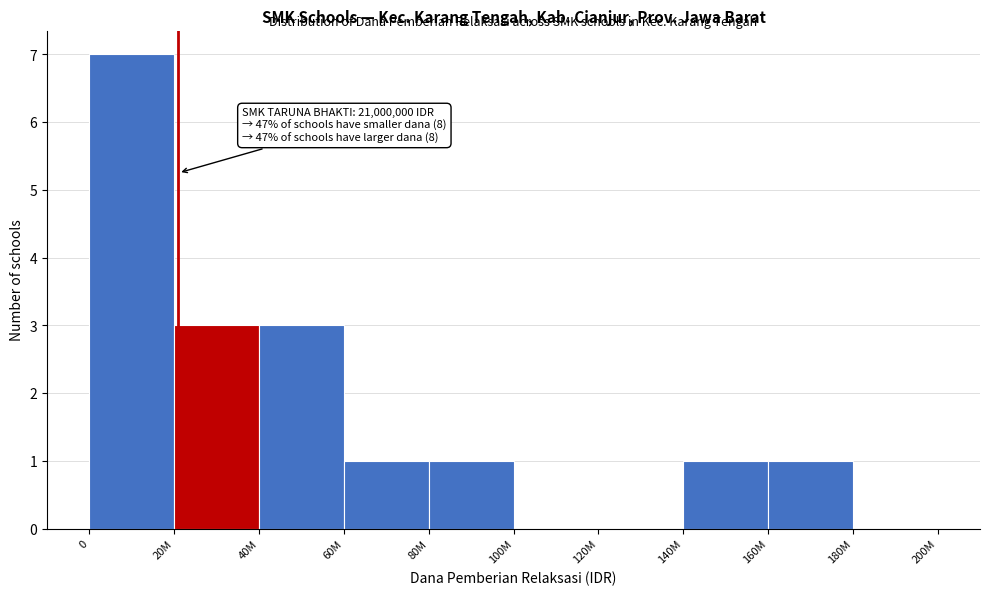

Reading right to left, list all the values displayed in this chart.

180M=0	160M=1	140M=1	120M=0	100M=0	80M=1	60M=1	40M=3	20M=3	0=7